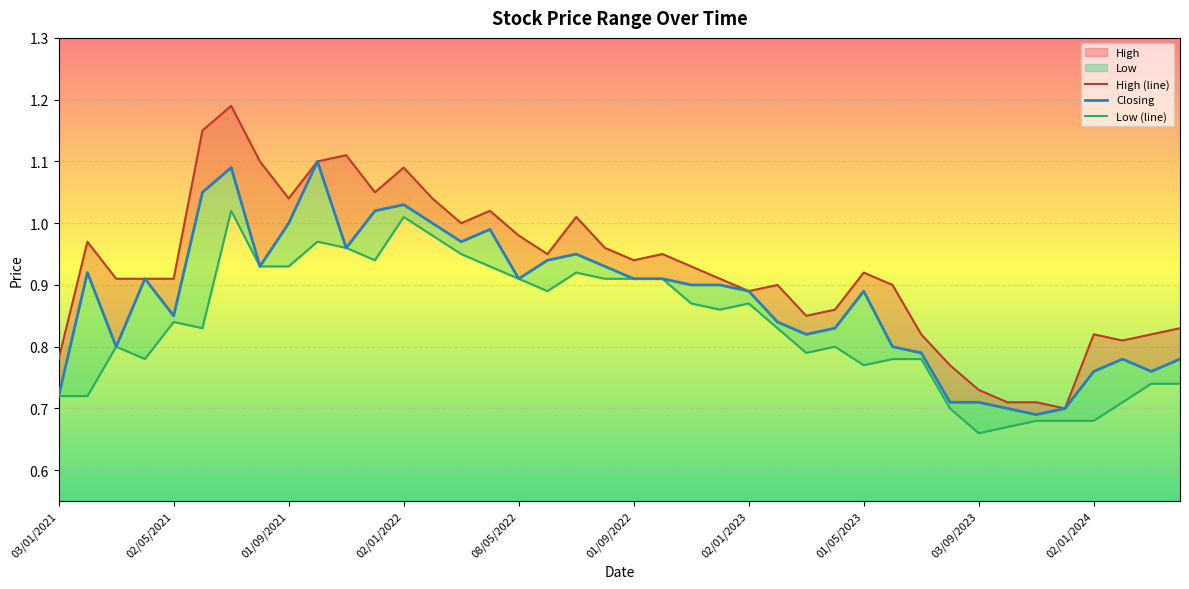

What is the difference between the maximum and minimum values in the High (line) series?

0.5